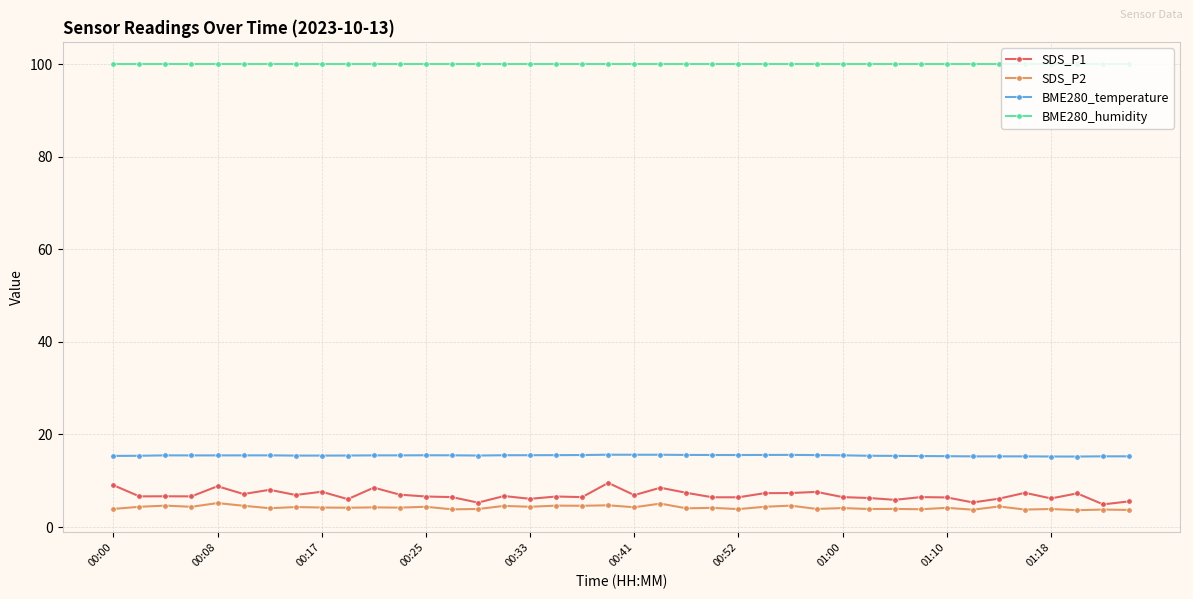

At how many categories does at least one series exceed 91?

40